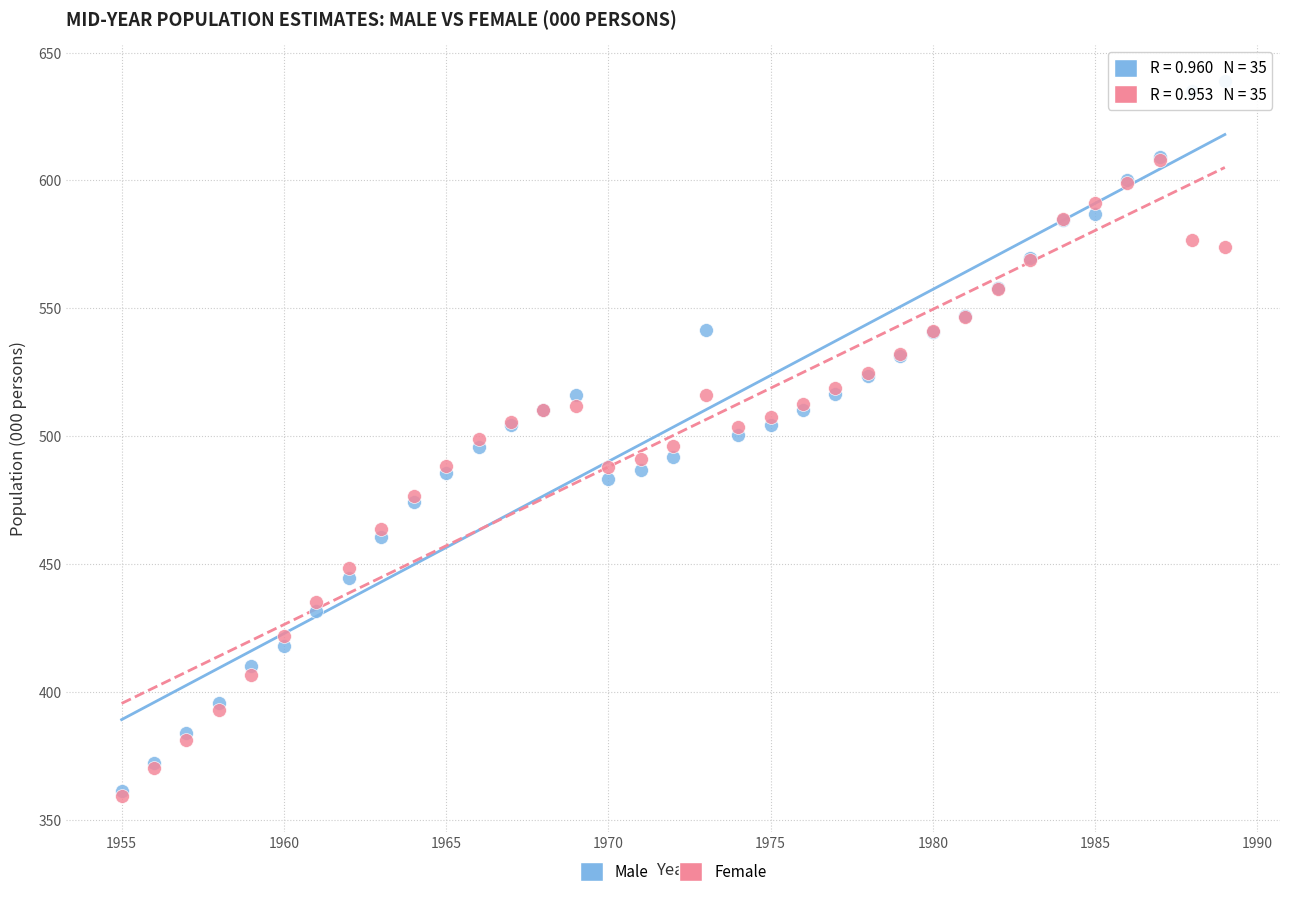

What are all the series names shown in the legend?

Male, Female